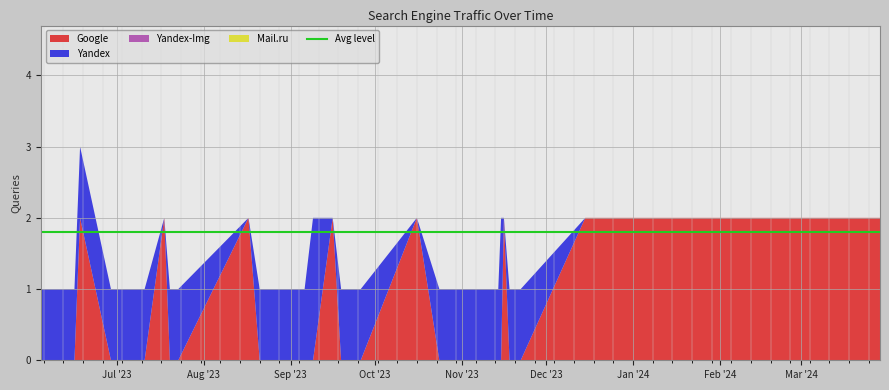

Reading right to left, transcribe all the data shown in this chart.

Google: 2	2	2	0	0	0	2	0	0	0	0	0	0	0	0	2	0	0	0	0	2	0	0	0	0	0	0	0	2	0	0	0	2	0	0	0	2	0	0	0
Yandex: 0	0	0	1	1	1	0	2	1	1	1	1	1	1	1	0	1	1	1	1	0	2	1	1	1	1	1	1	0	1	1	1	0	1	1	1	1	1	1	1
Yandex-Img: 0	0	0	0	0	0	0	0	0	0	0	0	0	0	0	0	0	0	0	0	0	0	0	0	0	0	0	0	0	0	0	0	0	0	0	0	0	0	0	0
Mail.ru: 0	0	0	0	0	0	0	0	0	0	0	0	0	0	0	0	0	0	0	0	0	0	0	0	0	0	0	0	0	0	0	0	0	0	0	0	0	0	0	0